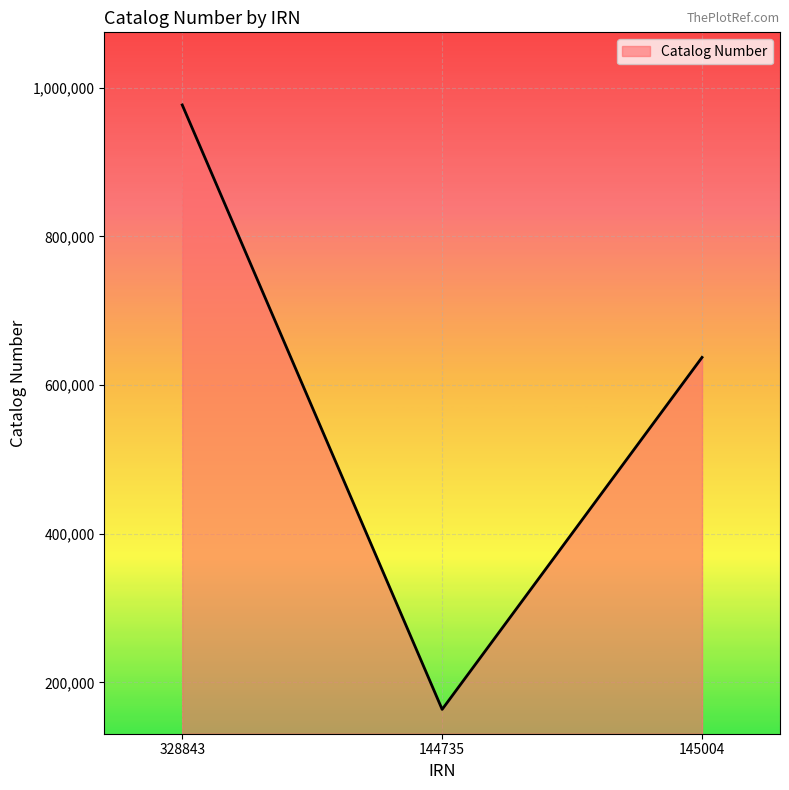

What position from the left is 328843?

1